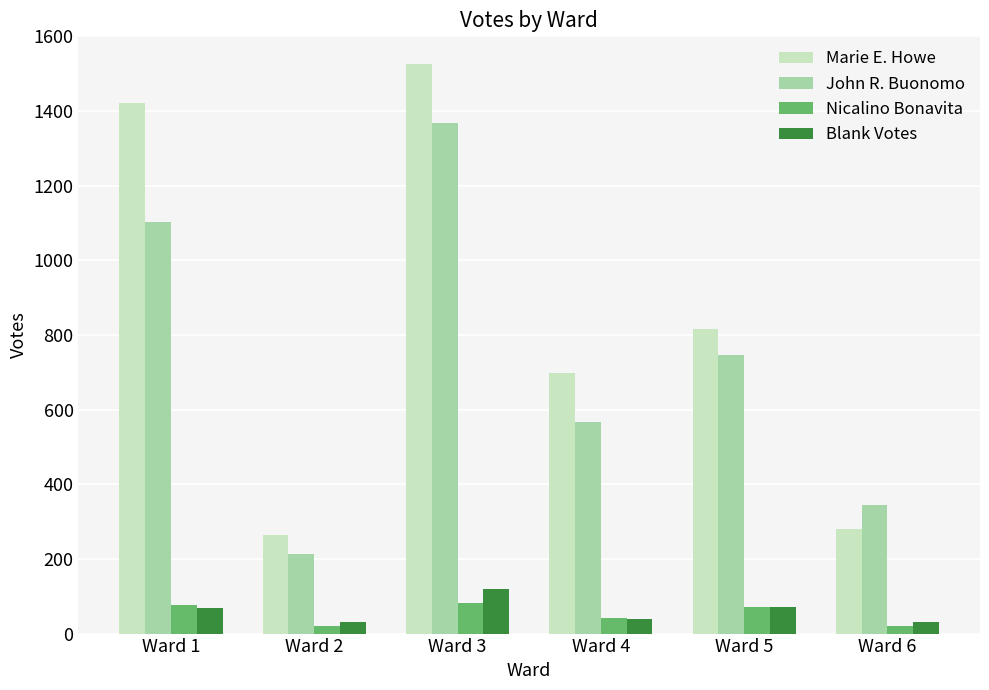

What is the difference between the maximum and minimum values in the Blank Votes series?

89